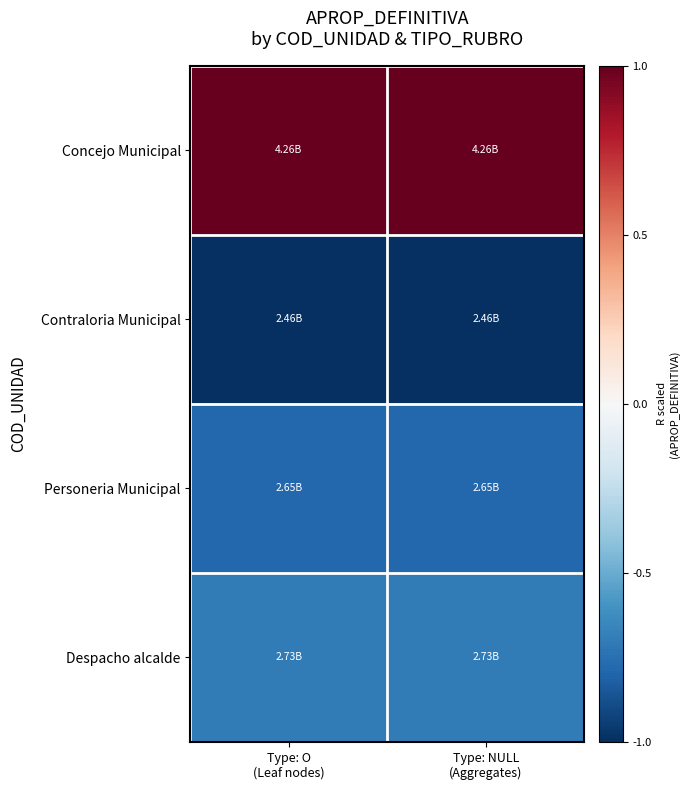

Reading left to right, list all the values displayed in this chart.

Concejo Municipal: Type: O
(Leaf nodes)=1.0	Type: NULL
(Aggregates)=1.0
Contraloria Municipal: Type: O
(Leaf nodes)=-1.0	Type: NULL
(Aggregates)=-1.0
Personeria Municipal: Type: O
(Leaf nodes)=-0.8	Type: NULL
(Aggregates)=-0.8
Despacho alcalde: Type: O
(Leaf nodes)=-0.7	Type: NULL
(Aggregates)=-0.7